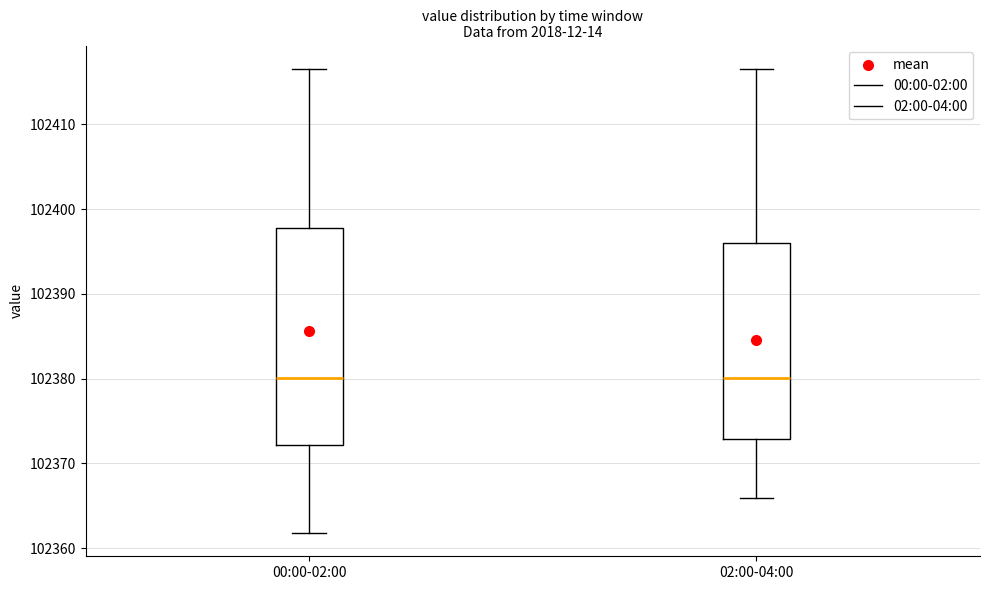

Comparing the boxes themselves (not the whiskers), which one is the tallest?

00:00-02:00